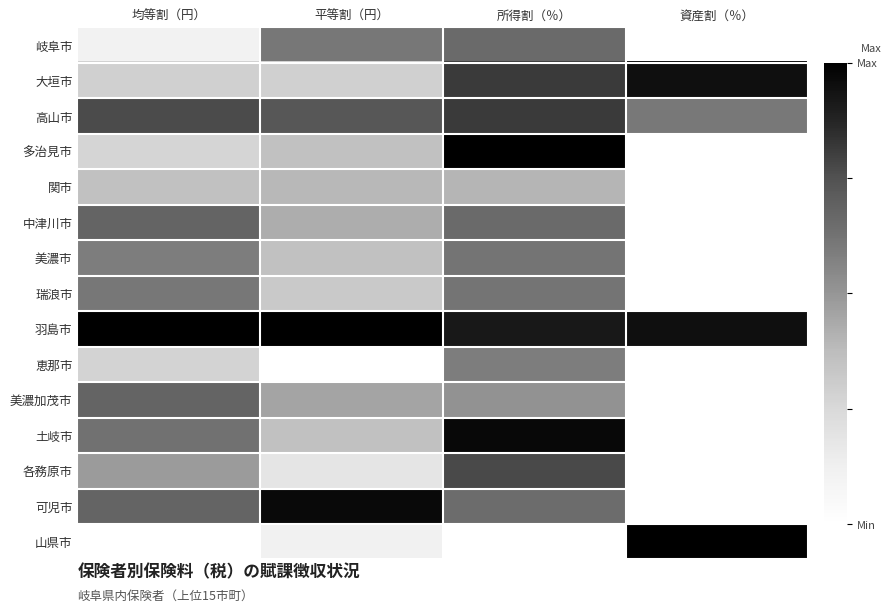

Reading left to right, extract all data points from this chart.

岐阜市: 均等割（円）=0.1	平等割（円）=0.6	所得割（％）=0.7	資産割（％）=0.0
大垣市: 均等割（円）=0.3	平等割（円）=0.3	所得割（％）=0.8	資産割（％）=0.9
高山市: 均等割（円）=0.8	平等割（円）=0.7	所得割（％）=0.8	資産割（％）=0.6
多治見市: 均等割（円）=0.3	平等割（円）=0.4	所得割（％）=1.0	資産割（％）=0.0
関市: 均等割（円）=0.4	平等割（円）=0.4	所得割（％）=0.4	資産割（％）=0.0
中津川市: 均等割（円）=0.7	平等割（円）=0.4	所得割（％）=0.7	資産割（％）=0.0
美濃市: 均等割（円）=0.6	平等割（円）=0.4	所得割（％）=0.6	資産割（％）=0.0
瑞浪市: 均等割（円）=0.6	平等割（円）=0.3	所得割（％）=0.6	資産割（％）=0.0
羽島市: 均等割（円）=1.0	平等割（円）=1.0	所得割（％）=0.9	資産割（％）=0.9
恵那市: 均等割（円）=0.3	平等割（円）=0.0	所得割（％）=0.6	資産割（％）=0.0
美濃加茂市: 均等割（円）=0.7	平等割（円）=0.5	所得割（％）=0.5	資産割（％）=0.0
土岐市: 均等割（円）=0.6	平等割（円）=0.4	所得割（％）=1.0	資産割（％）=0.0
各務原市: 均等割（円）=0.5	平等割（円）=0.2	所得割（％）=0.8	資産割（％）=0.0
可児市: 均等割（円）=0.7	平等割（円）=1.0	所得割（％）=0.6	資産割（％）=0.0
山県市: 均等割（円）=0.0	平等割（円）=0.1	所得割（％）=0.0	資産割（％）=1.0